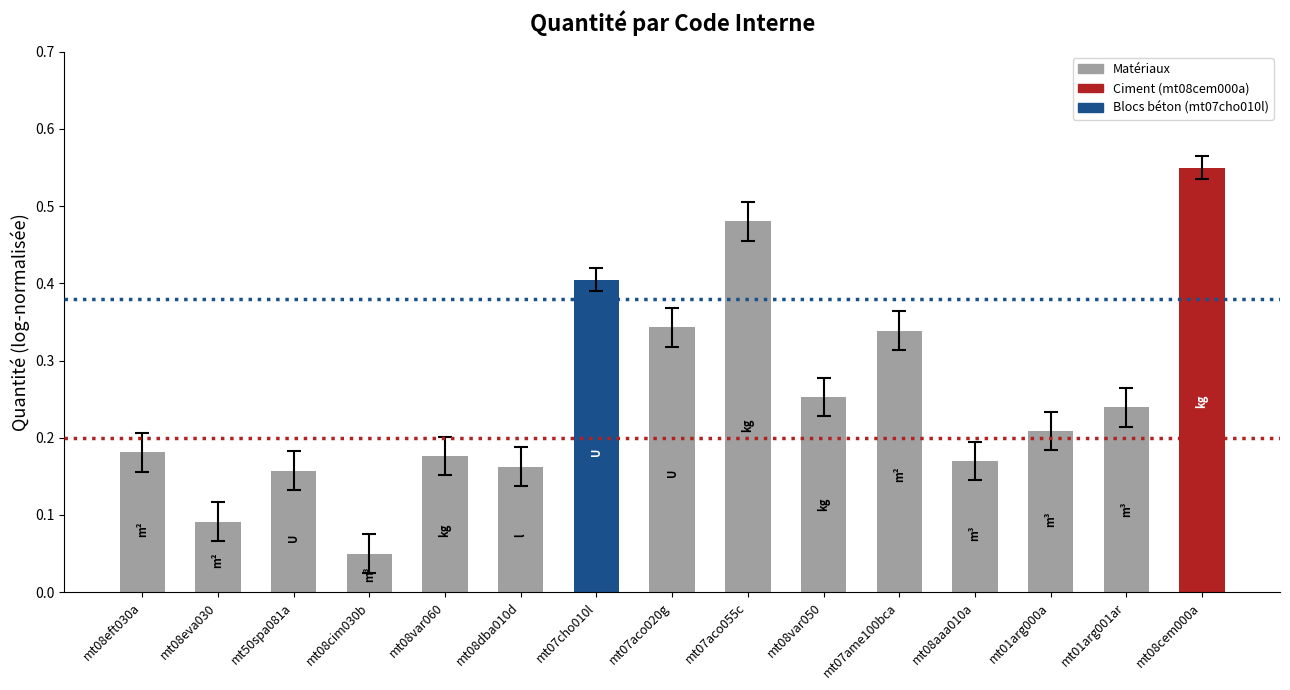

What is the label of the 13th bar from the right?

mt50spa081a